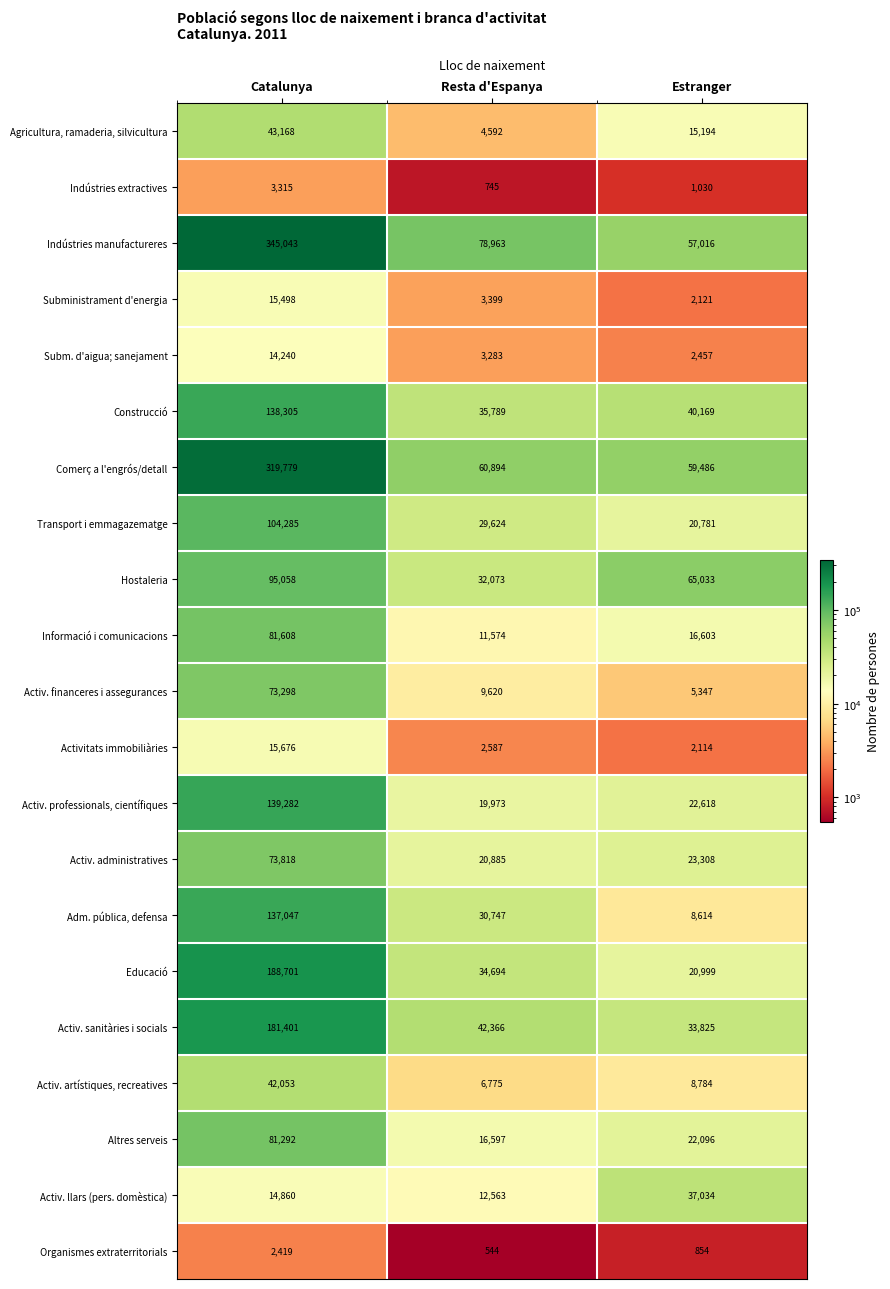

List the series in order of their peak value, highest first.

Indústries manufactureres, Comerç a l'engrós/detall, Educació, Activ. sanitàries i socials, Activ. professionals, científiques, Construcció, Adm. pública, defensa, Transport i emmagazematge, Hostaleria, Informació i comunicacions, Altres serveis, Activ. administratives, Activ. financeres i assegurances, Agricultura, ramaderia, silvicultura, Activ. artístiques, recreatives, Activ. llars (pers. domèstica), Activitats immobiliàries, Subministrament d'energia, Subm. d'aigua; sanejament, Indústries extractives, Organismes extraterritorials